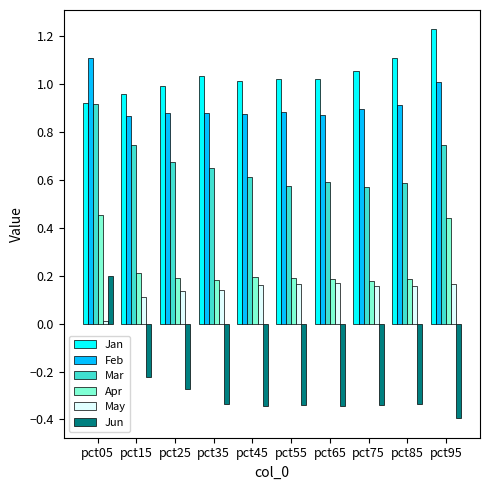

Between pct15 and pct75, which series saw the biggest shift?

Mar